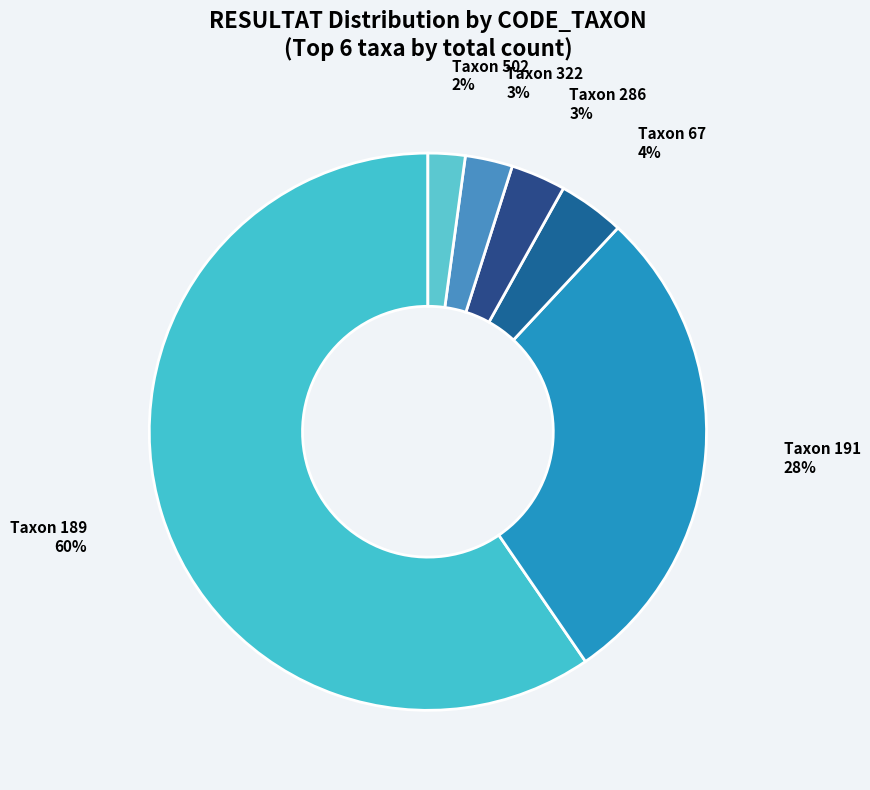

Which slice is the largest?

Taxon 189